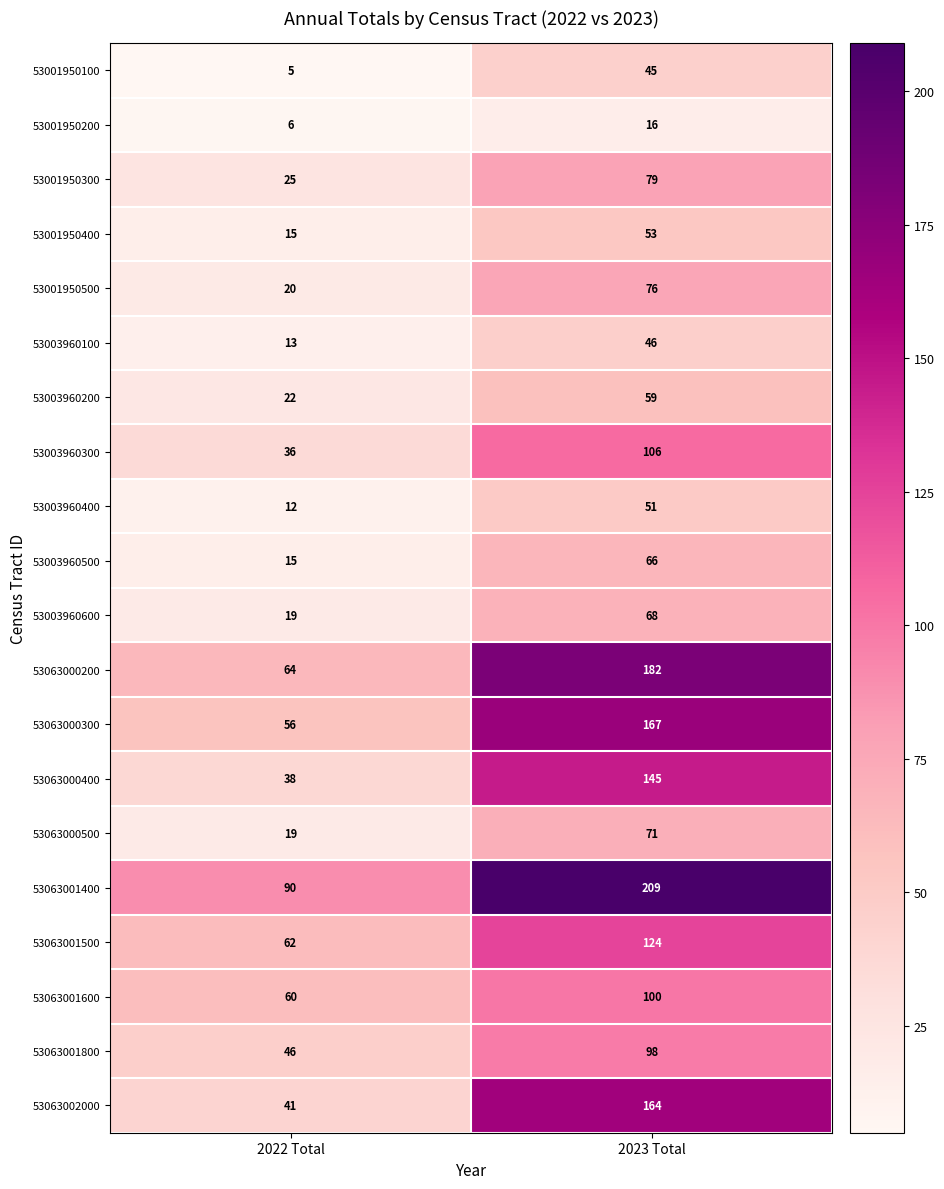

Which category has the highest value across all series?

2023 Total